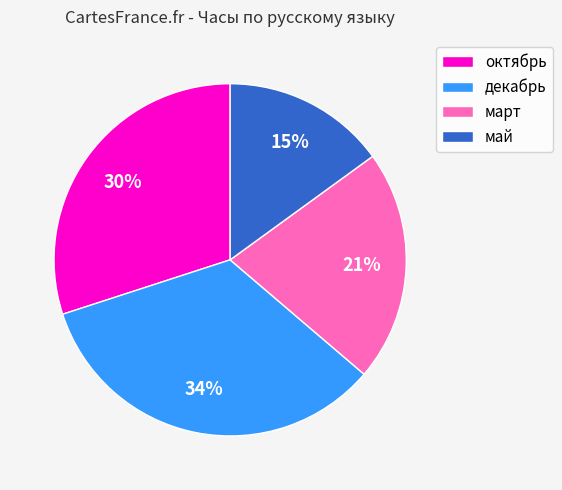

The декабрь slice represents 34% of the pie. True or false?

True